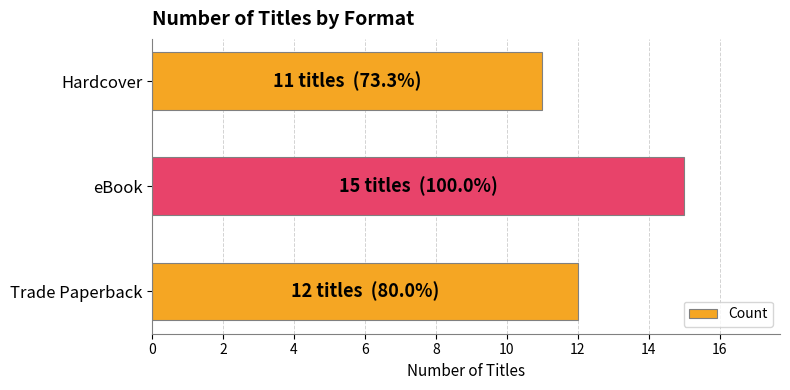

Rank the categories by value from lowest to highest.

Hardcover, Trade Paperback, eBook